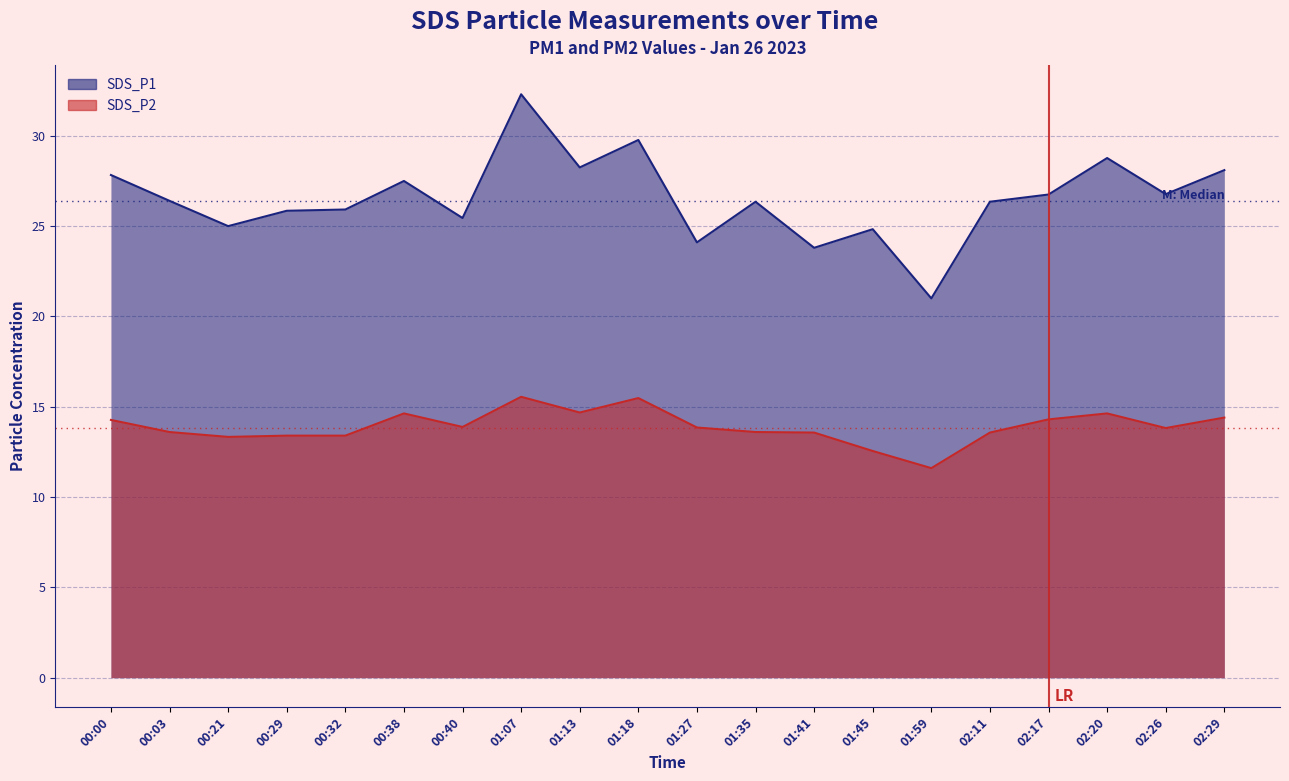

At which category does SDS_P1 reach its first local peak?

00:38